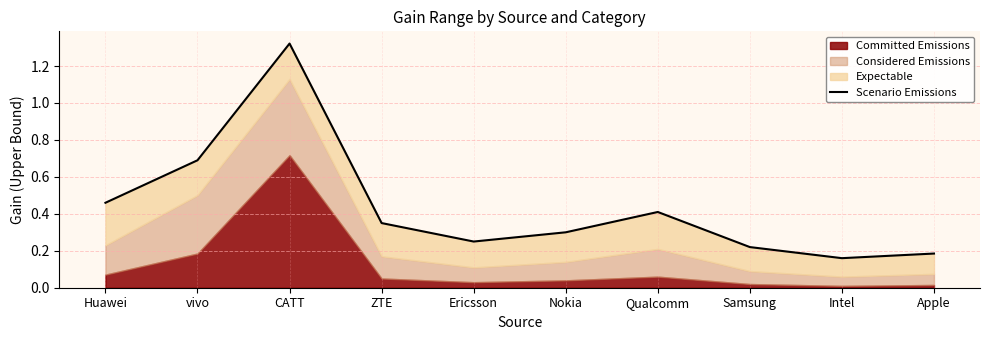

List the labels in order of value, smallest first.

Intel, Apple, Samsung, Ericsson, Nokia, ZTE, Qualcomm, Huawei, vivo, CATT